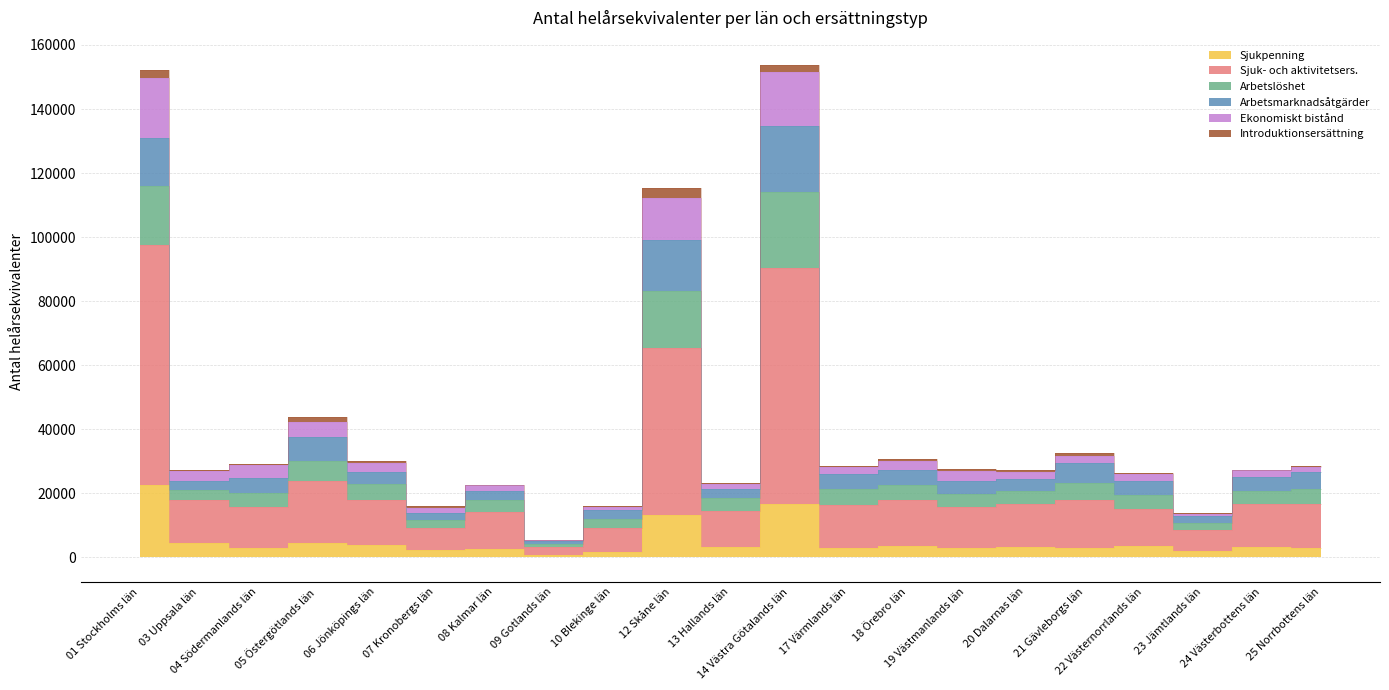

In Sjuk- och aktivitetsers., how many points are higher than both neighbors (excluding endpoints)?

6